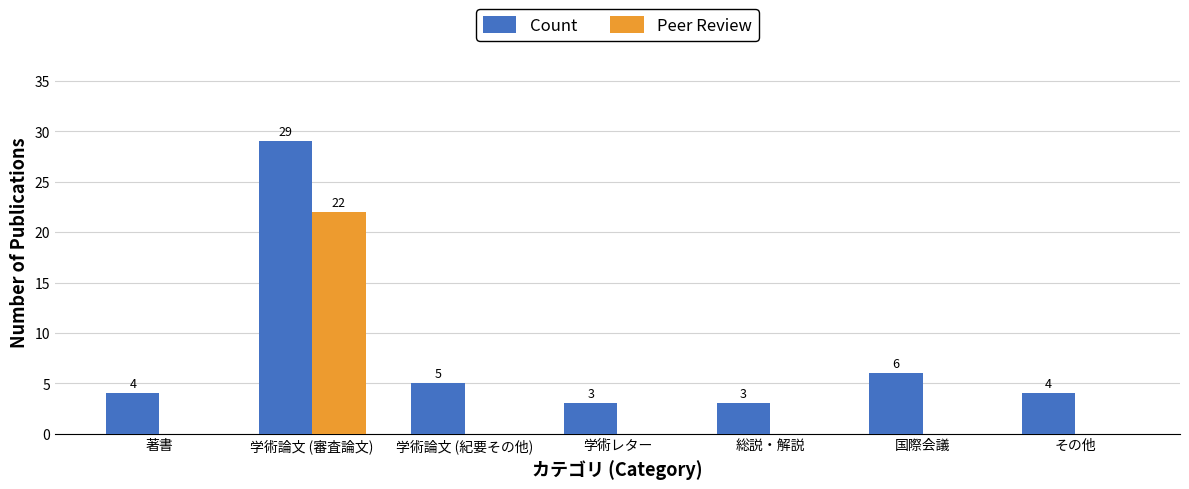

True or false: Count has a value of 3 at 学術論文 (紀要その他).

False